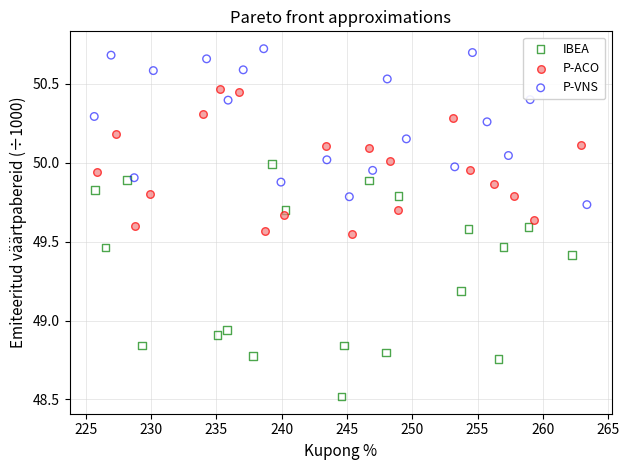

Which series contains the highest Y value?

P-VNS